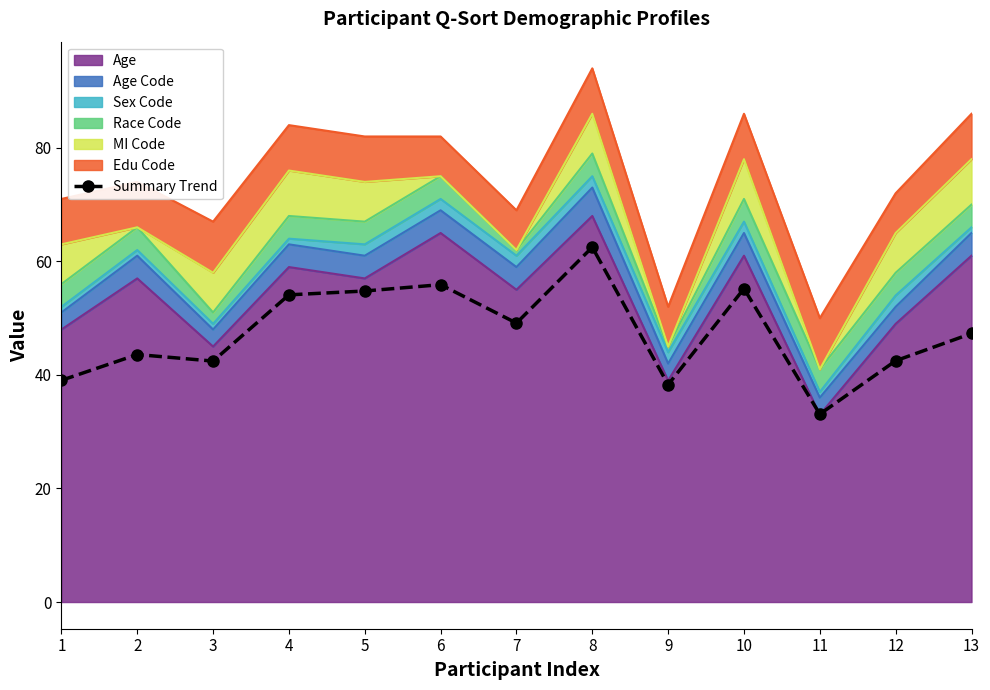

What is the approximate value at 3?

42.4